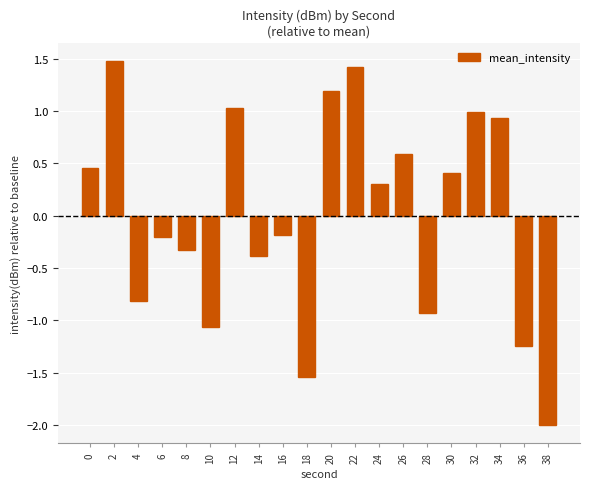

True or false: the data shows -0.2 at 6.

True